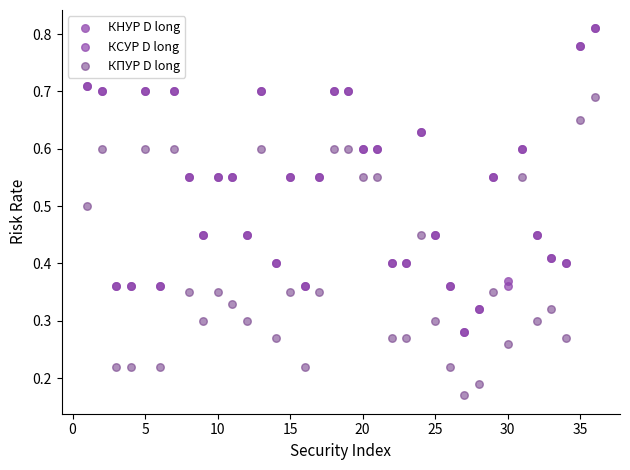

What are all the series names shown in the legend?

КНУР D long, КСУР D long, КПУР D long